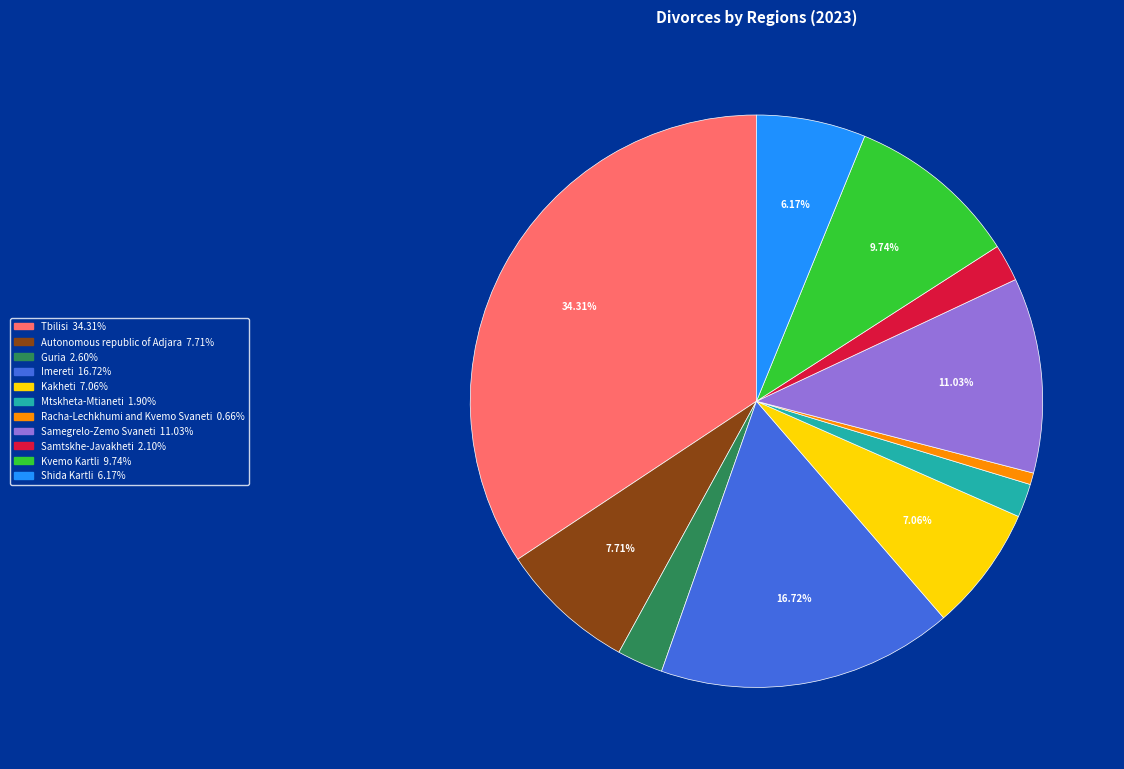

Does Autonomous republic of Adjara represent more than half of the total?

No